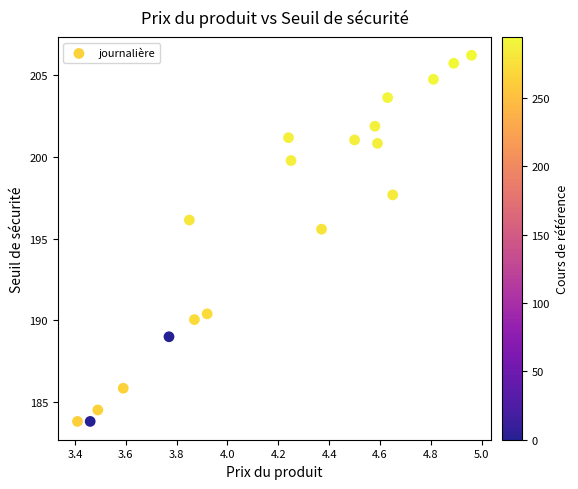

What Y value in the scatter plot is closest to 195?

195.6